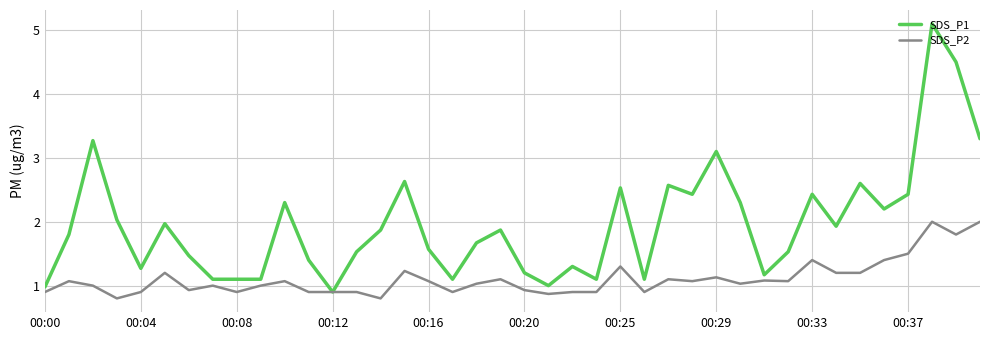

Which series has the largest range (max minus min)?

SDS_P1